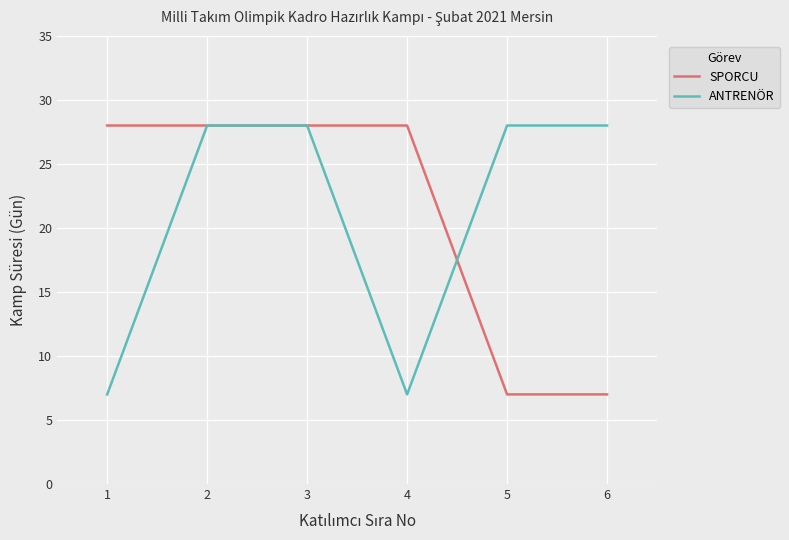

The ANTRENÖR series shows 28 at 3. True or false?

True